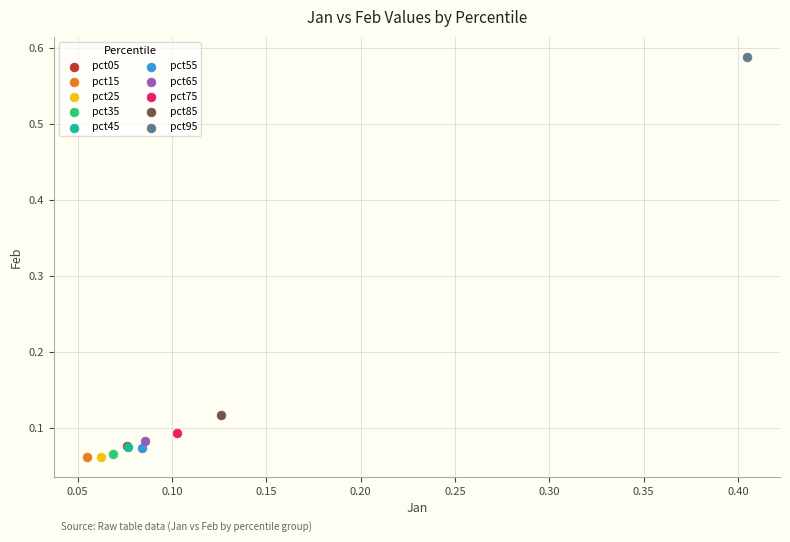

What are all the series names shown in the legend?

pct05, pct15, pct25, pct35, pct45, pct55, pct65, pct75, pct85, pct95